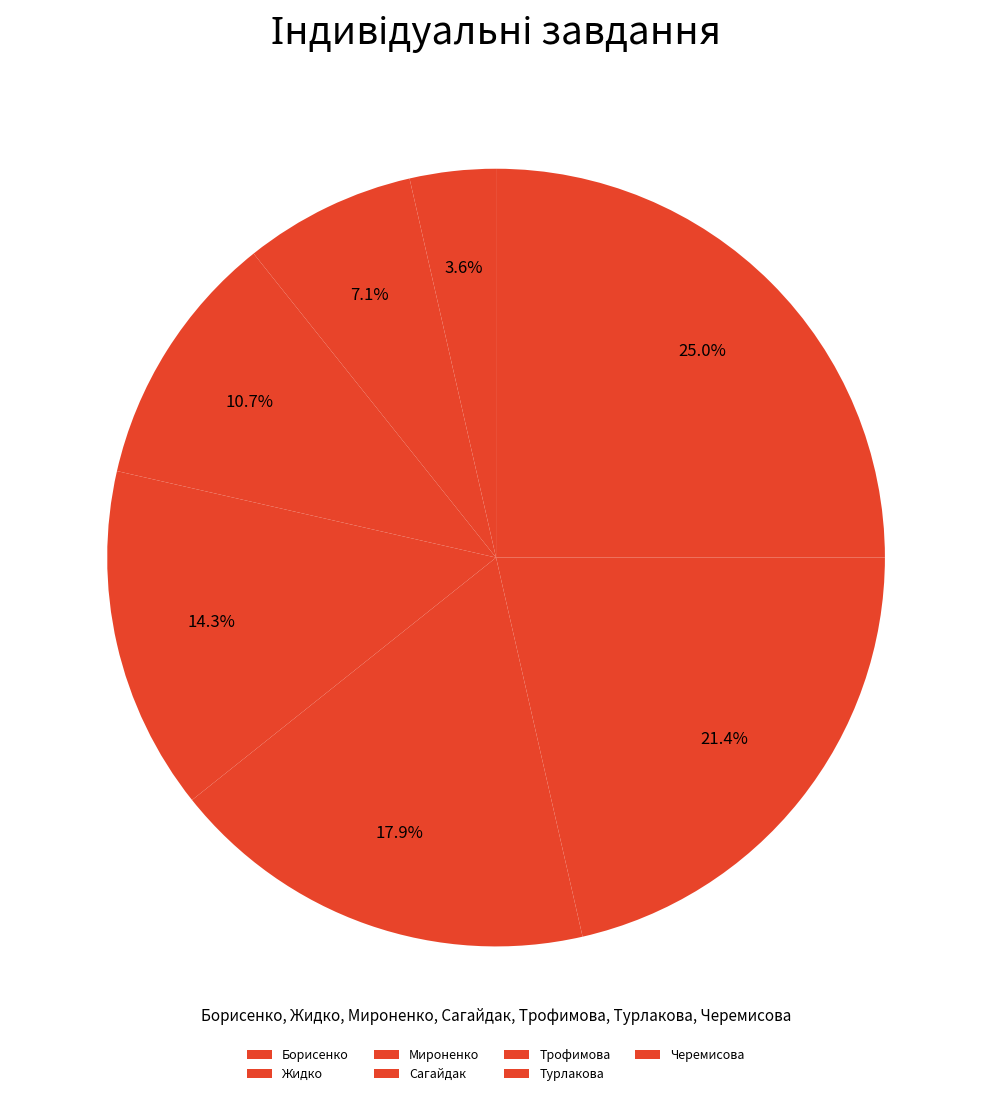

Does any single category account for the majority?

No